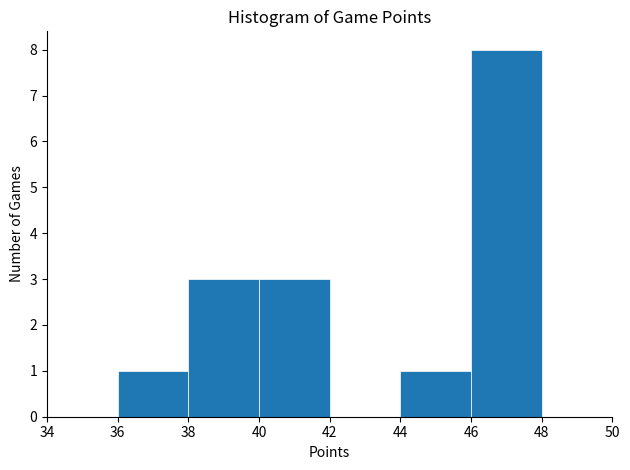

Which range on the x-axis has the tallest bar?

46 to 48